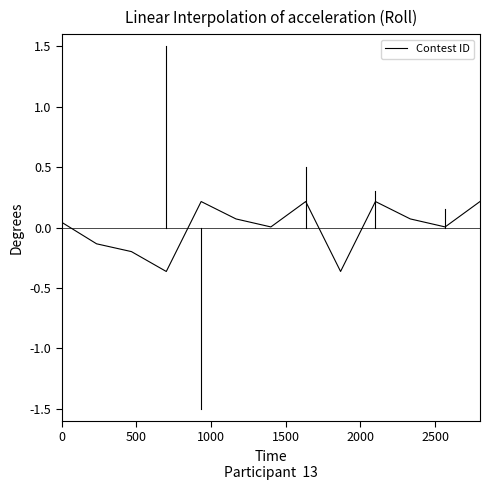

What is the difference between the maximum and minimum values?

0.6